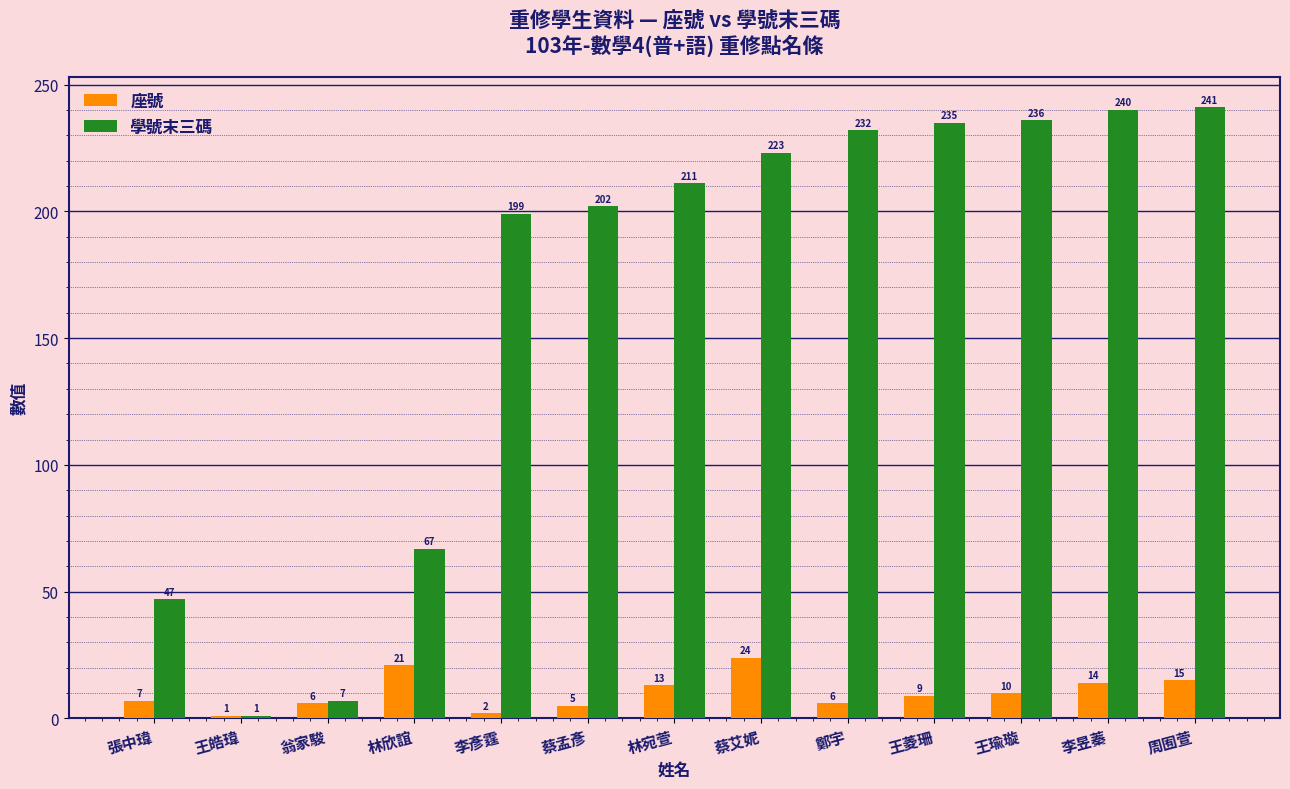

The value of 學號末三碼 at 李彥霆 is 106. True or false?

False